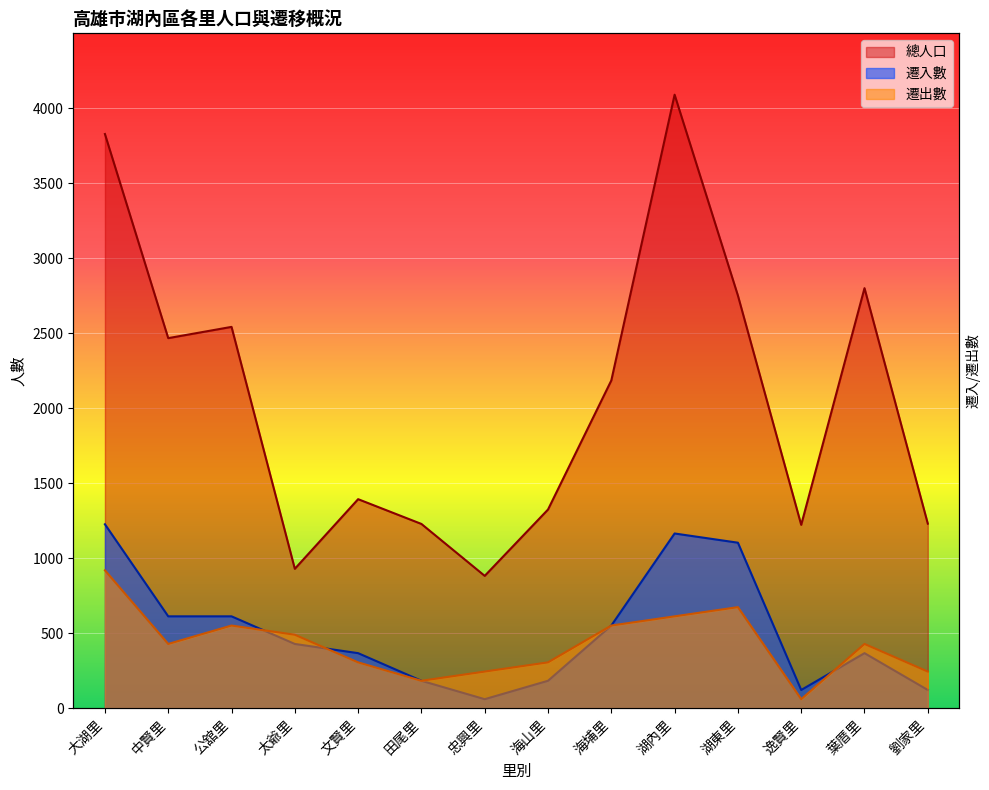

True or false: 遷出數 and 總人口 intersect in this chart.

False